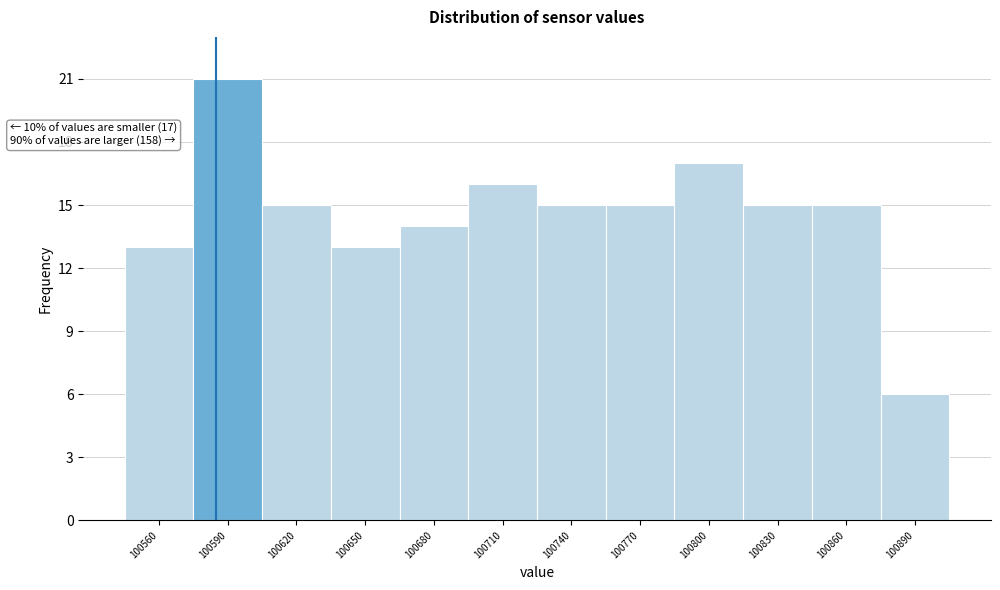

Reading right to left, list all the values displayed in this chart.

100890=6	100860=15	100830=15	100800=17	100770=15	100740=15	100710=16	100680=14	100650=13	100620=15	100590=21	100560=13